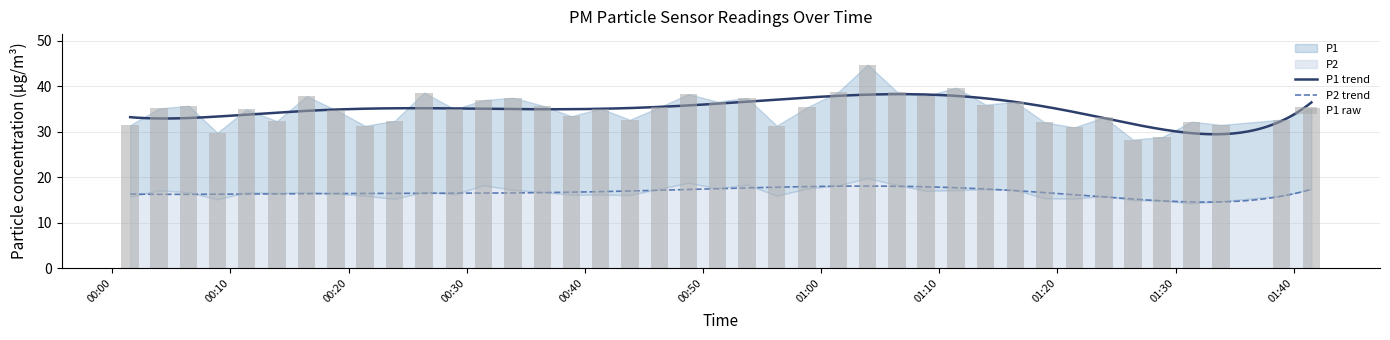

Does the chart contain any negative values?

No